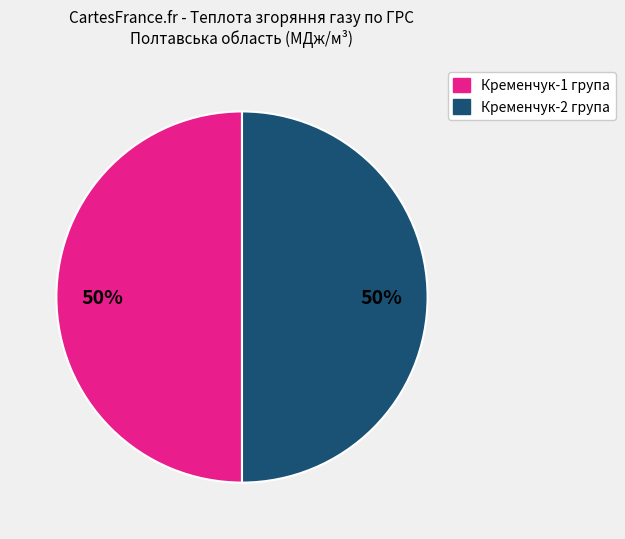

How many segments does this pie chart have?

2